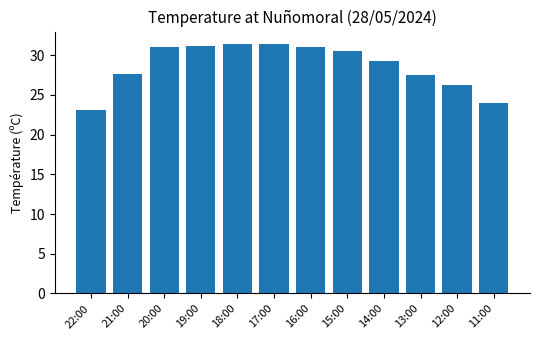

True or false: the data shows 26.2 at 12:00.

True